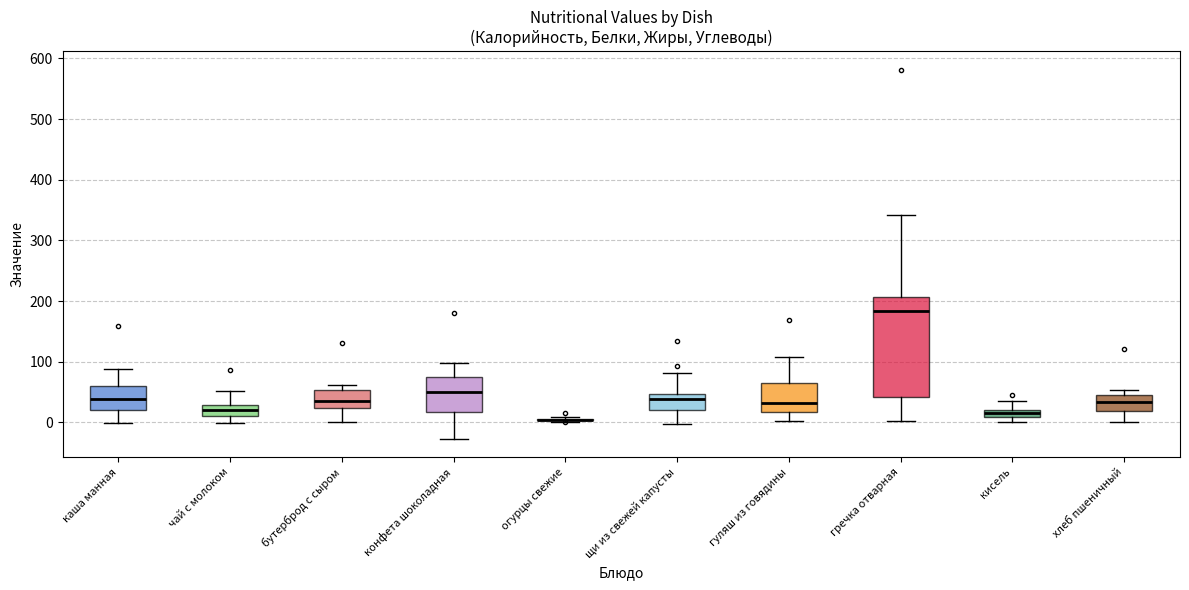

Where is the lower edge of the box for конфета шоколадная on the y-axis? The values are not printed on the chart, so give them approximately, as read against the axis.

20